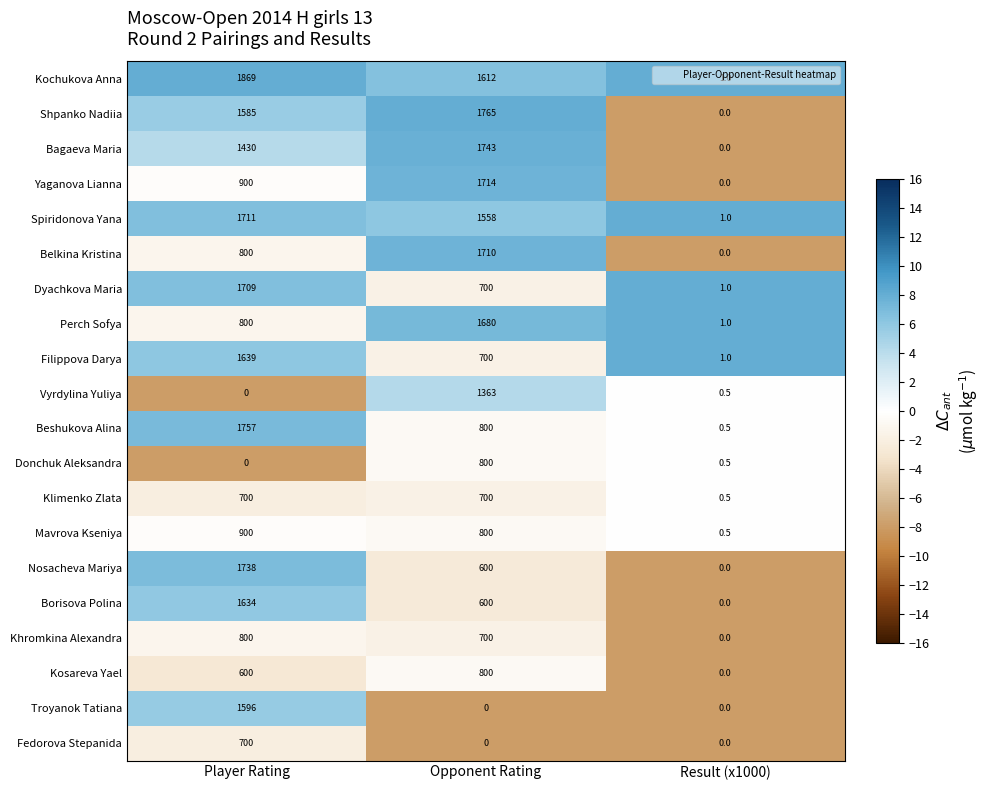

Between Player Rating and Result (x1000), which series saw the biggest shift?

Kochukova Anna